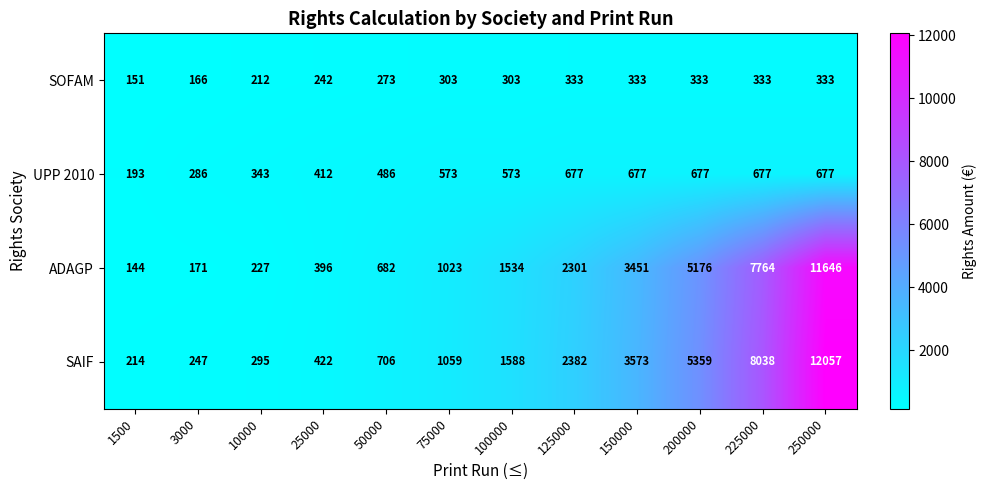

At which category is the sum across all series the highest?

250000